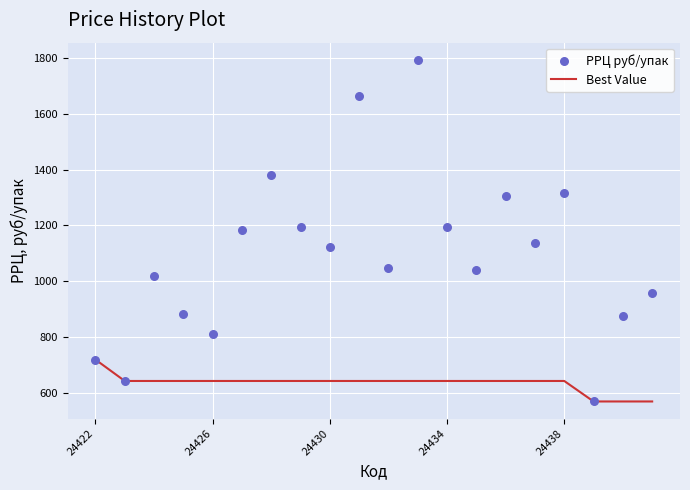

What is the maximum value for Best Value?

718.4